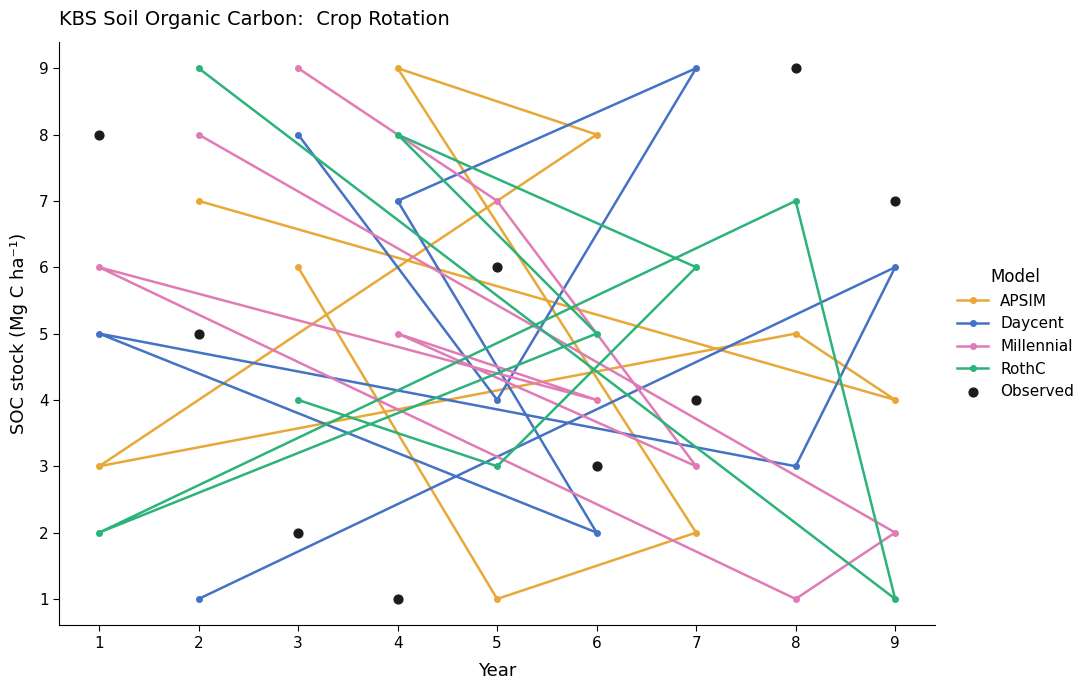

At how many categories does at least one series exceed 6?

9